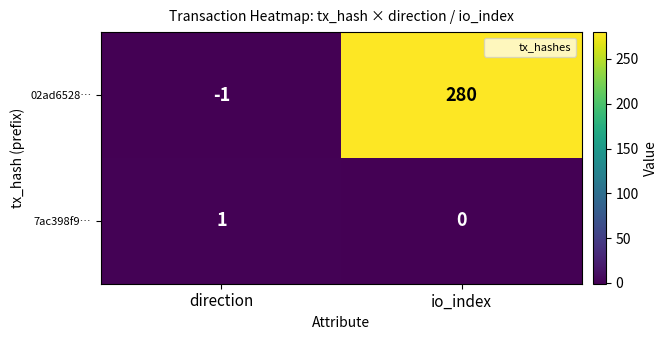

Count the number of data series in this chart.

2